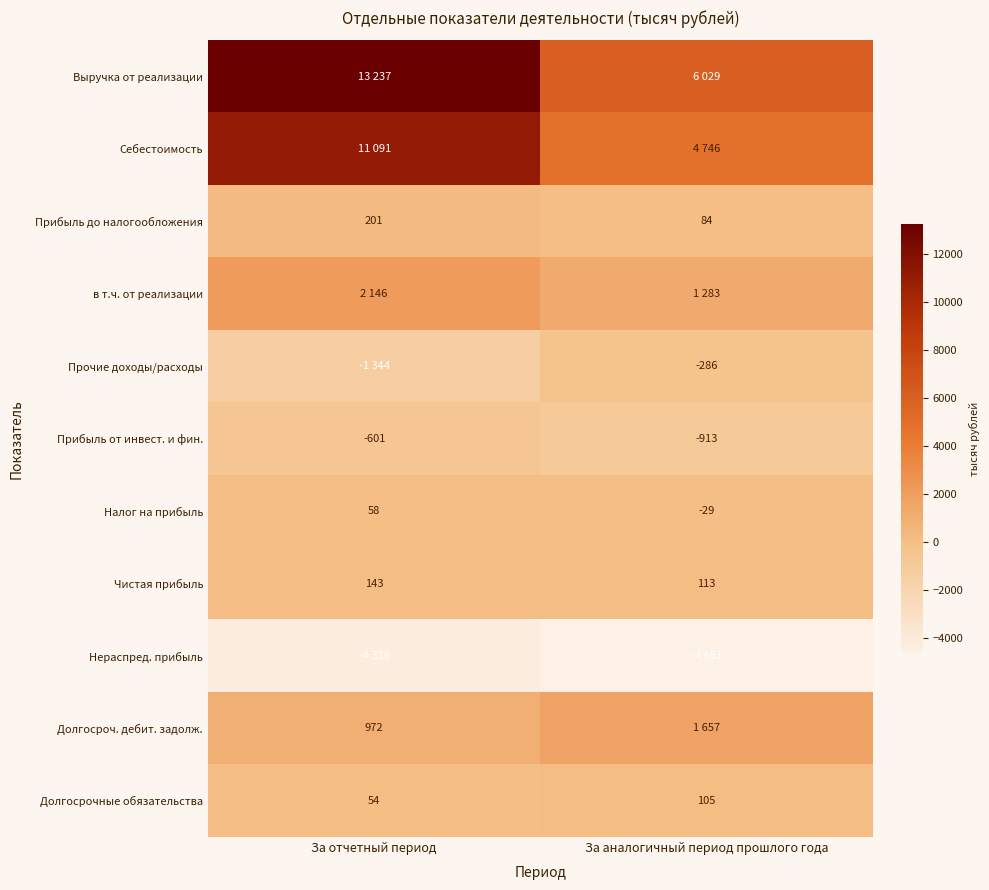

Which category has the highest value in the Прибыль до налогообложения series?

За отчетный период